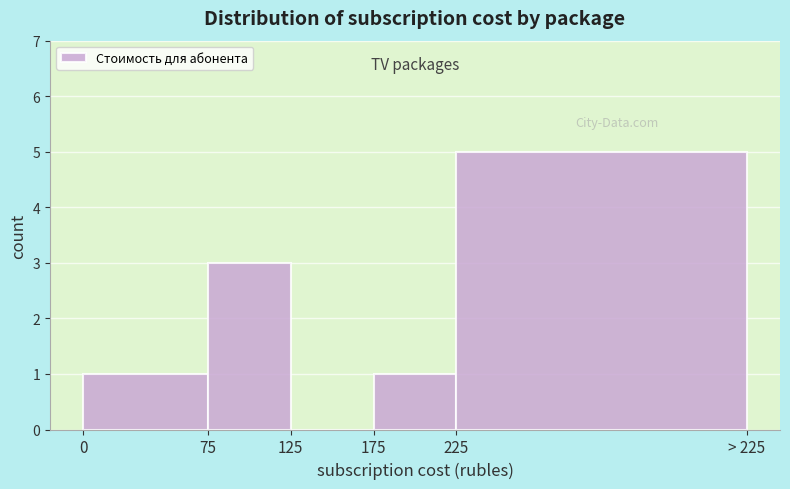

Reading left to right, transcribe all the data shown in this chart.

0=1	75=3	125=0	175=1	225=5